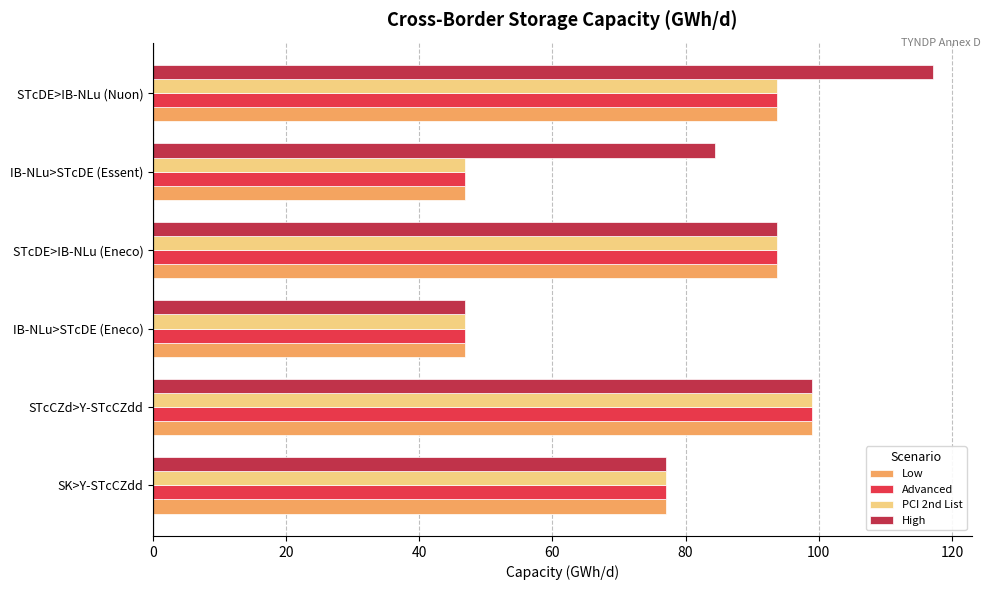

How many categories are shown in the chart?

6